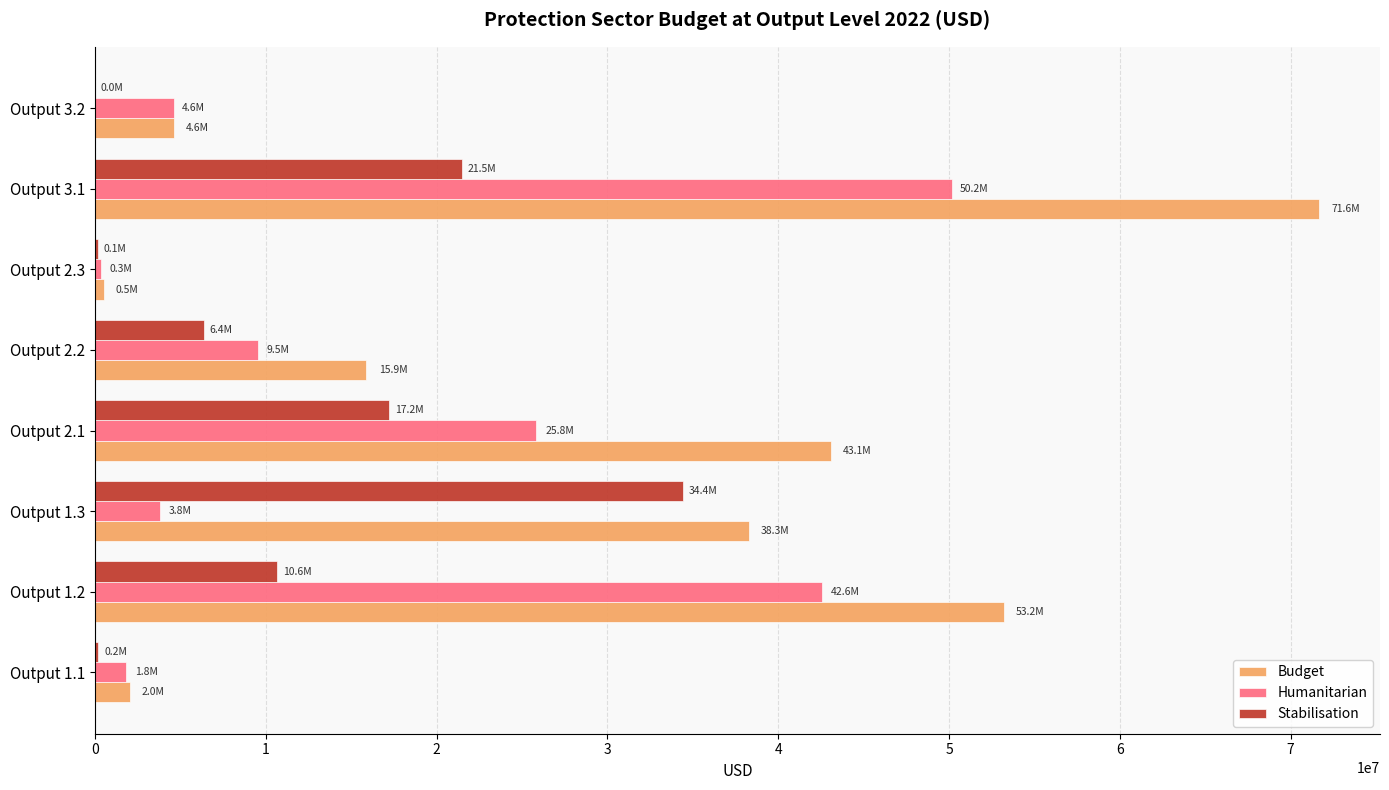

What is the sum of all Budget values?

229245543.0